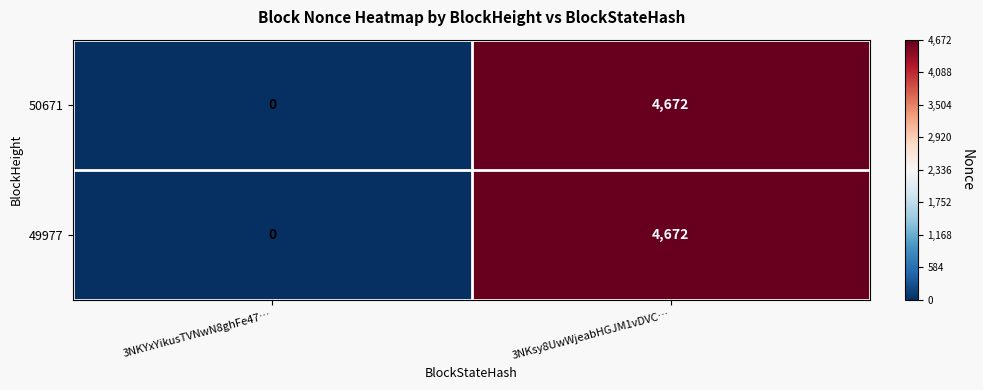

The value of 49977 at 3NKsy8UwWjeabHGJM1vDVC… is 8038. True or false?

False